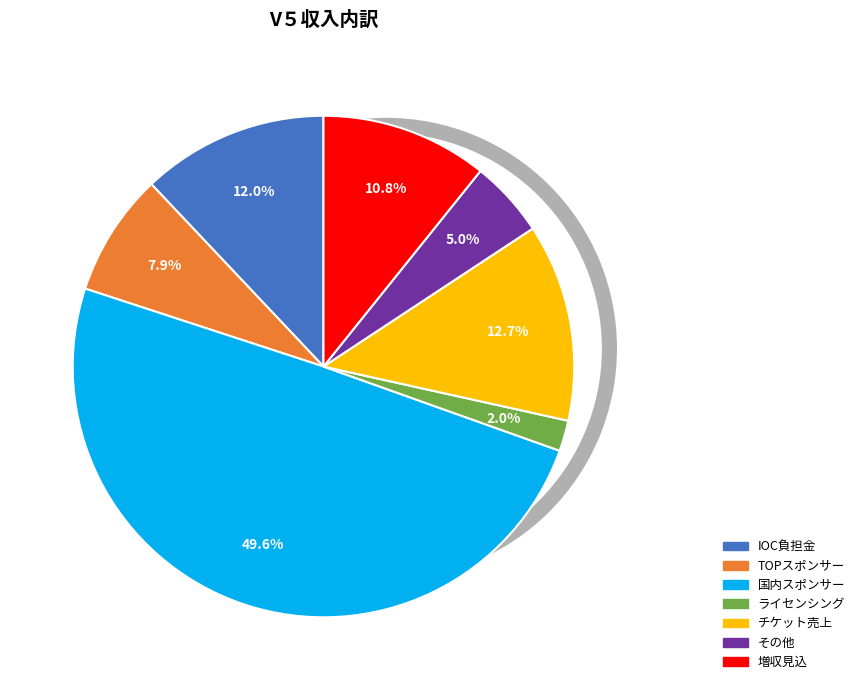

To the nearest percent, what is the difference between the IOC負担金 and チケット売上 slice percentages?

1%